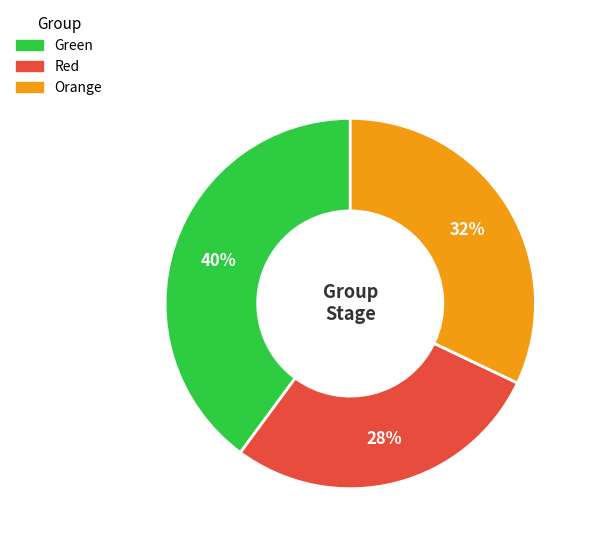

What is the largest slice in the pie chart?

Green